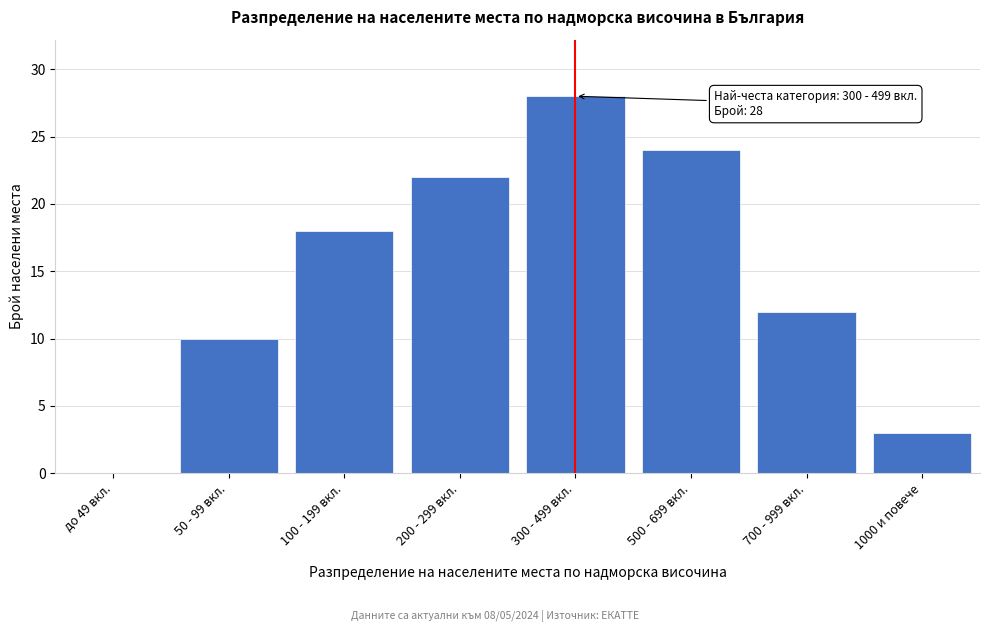

Reading left to right, list all the values displayed in this chart.

до 49 вкл.=0	50 - 99 вкл.=10	100 - 199 вкл.=18	200 - 299 вкл.=22	300 - 499 вкл.=28	500 - 699 вкл.=24	700 - 999 вкл.=12	1000 и повече=3